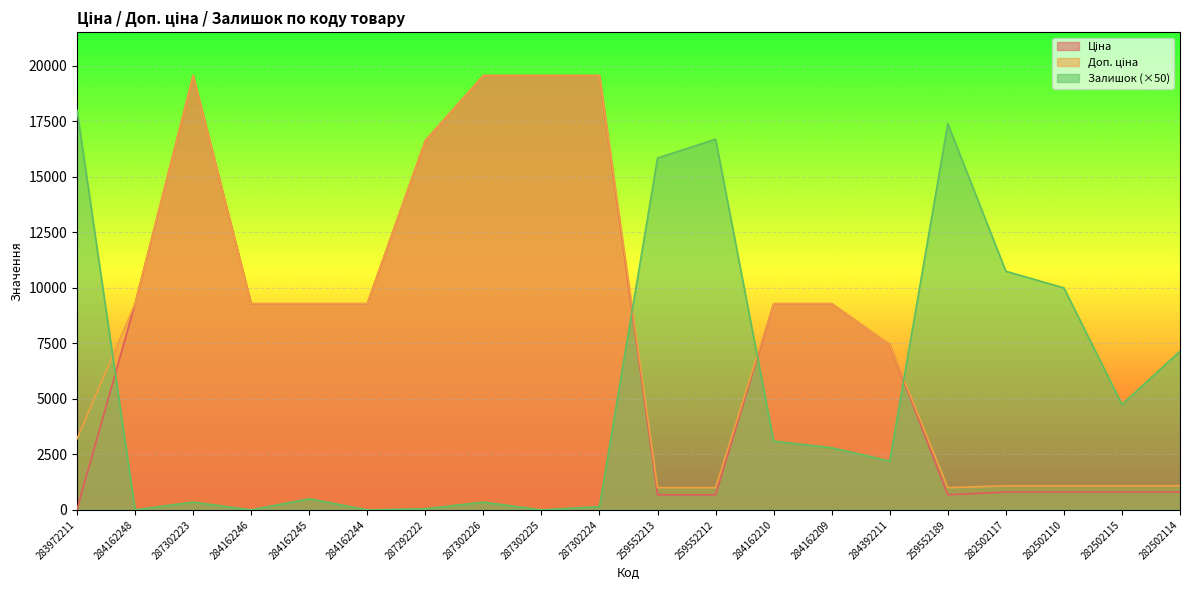

At which category is the sum across all series the highest?

287302223